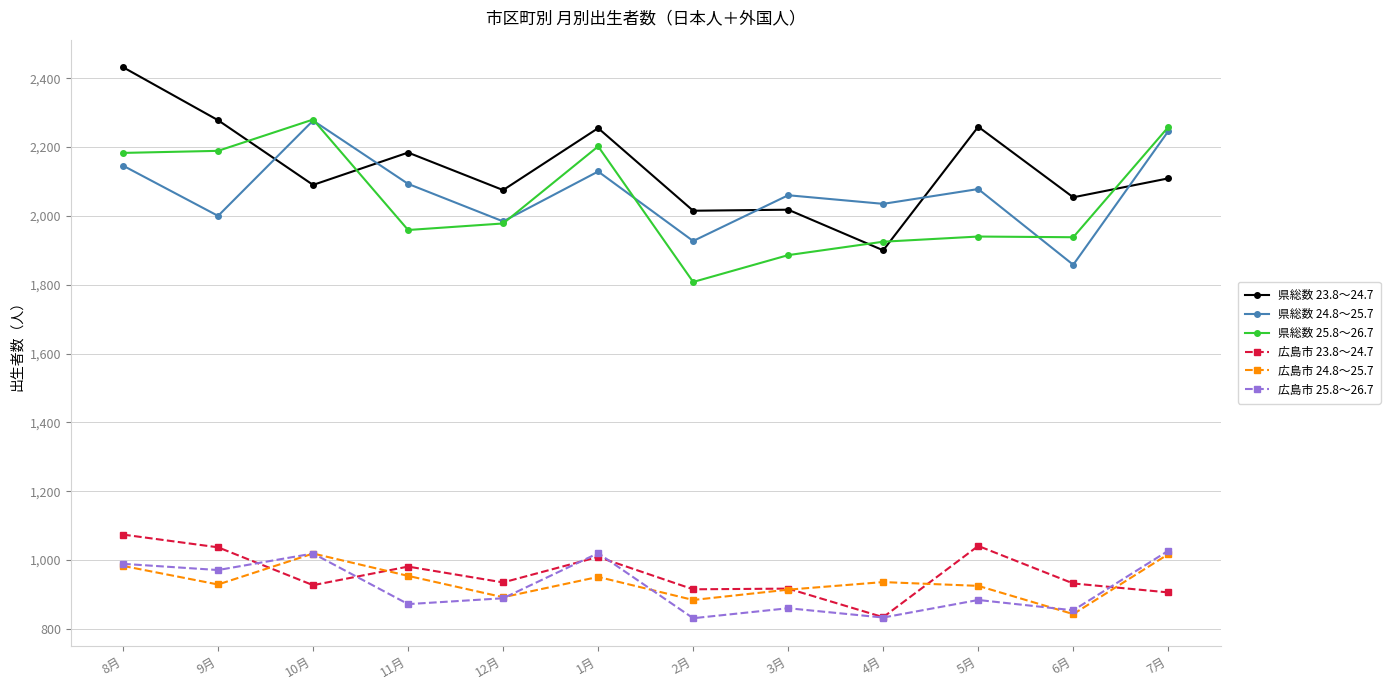

At which label does 県総数 24.8～25.7 first exceed 2078?

8月